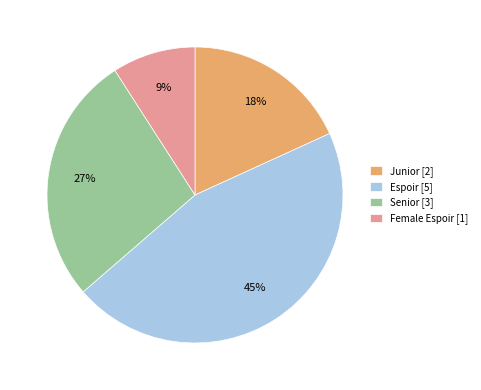

Combined, do Junior [2] and Senior [3] account for over 50%?

No